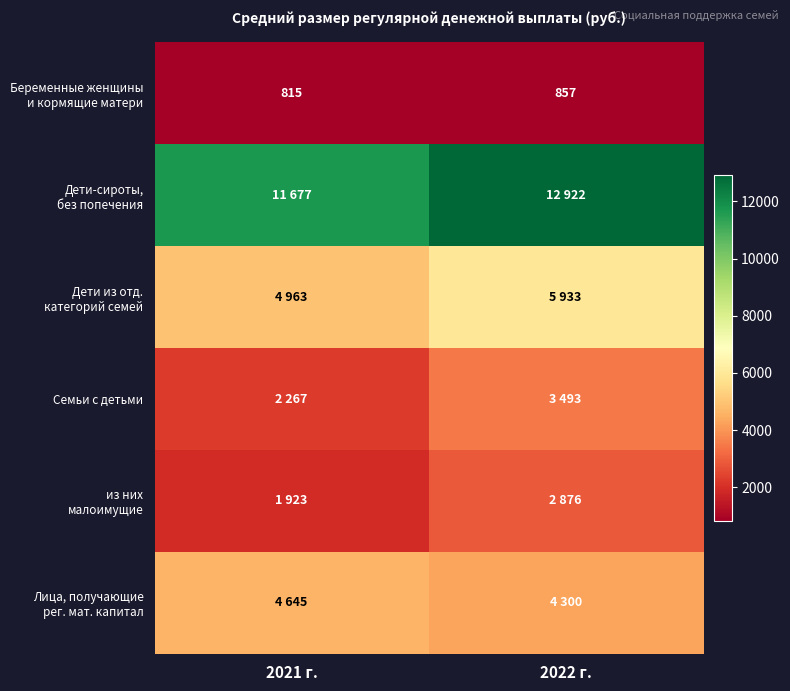

How many categories are shown in the chart?

2